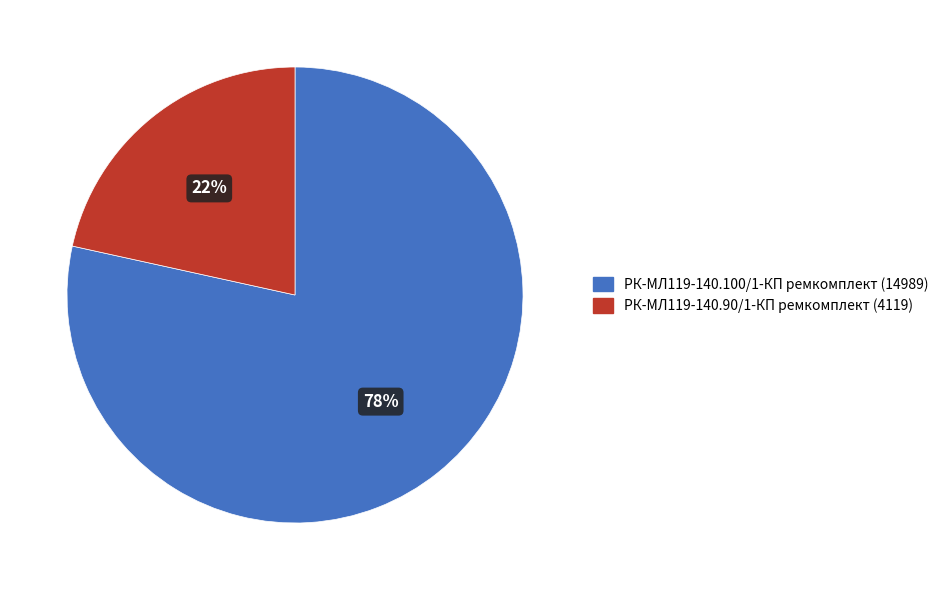

To the nearest percent, what is the combined percentage of РК-МЛ119-140.100/1-КП ремкомплект and РК-МЛ119-140.90/1-КП ремкомплект?

100%